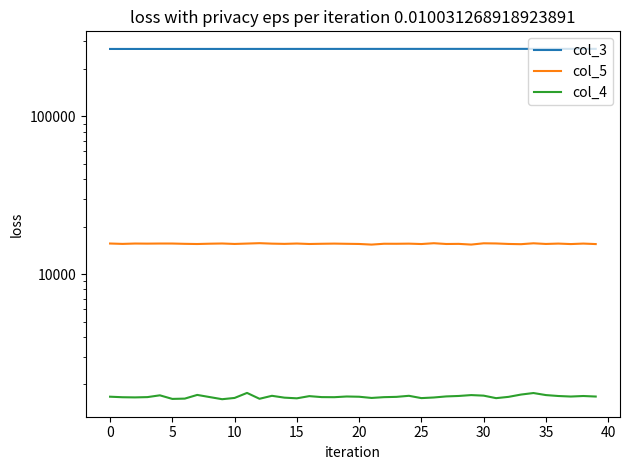

What is the difference between the maximum and minimum values in the col_3 series?

440